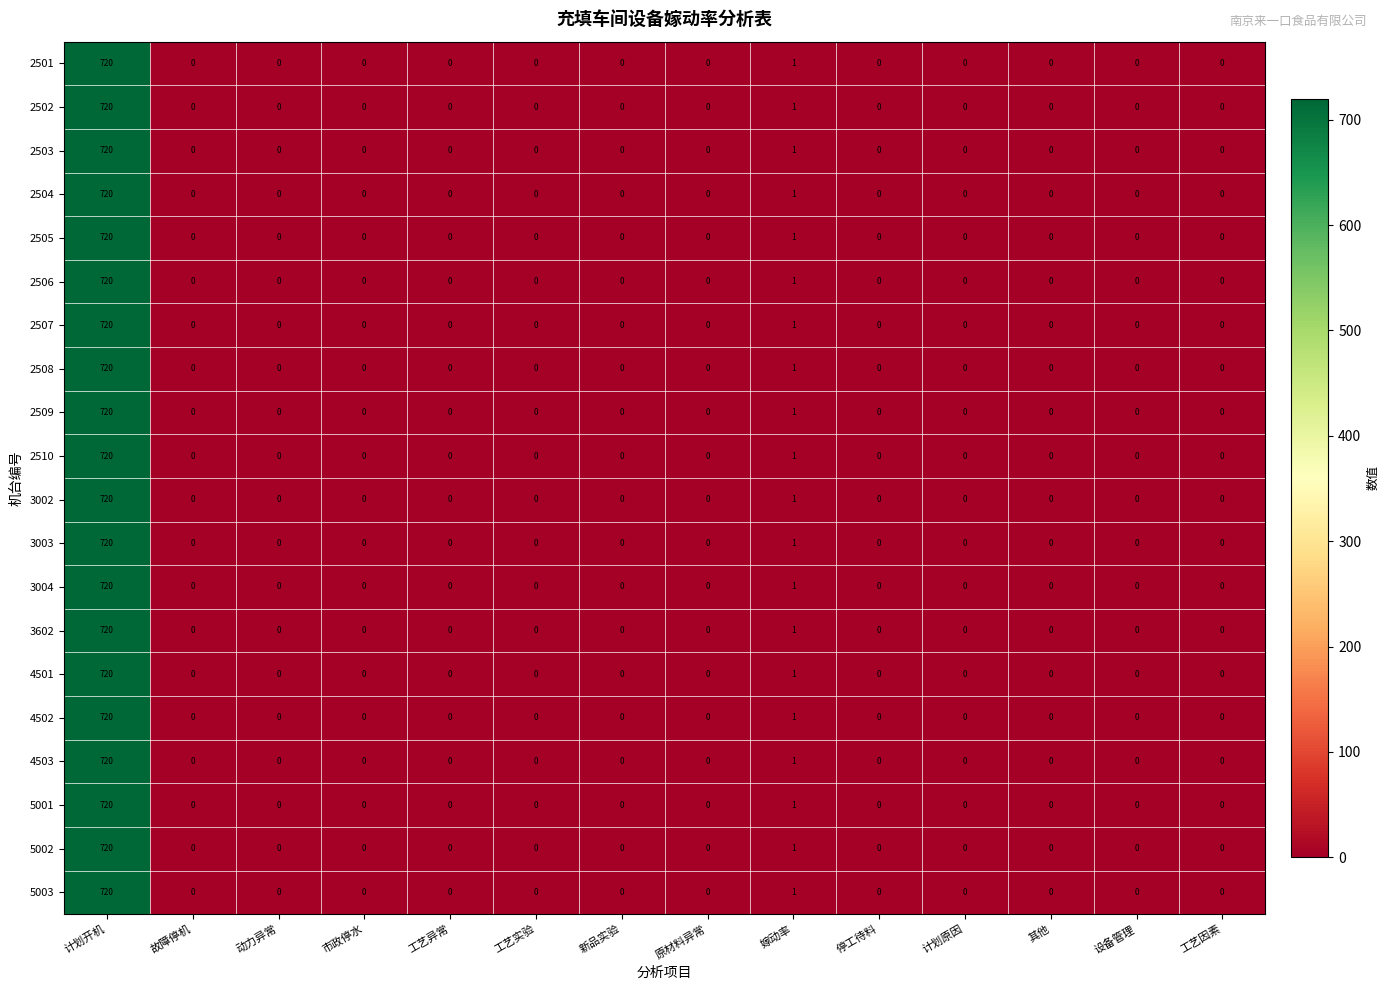

Which category has the highest value across all series?

计划开机